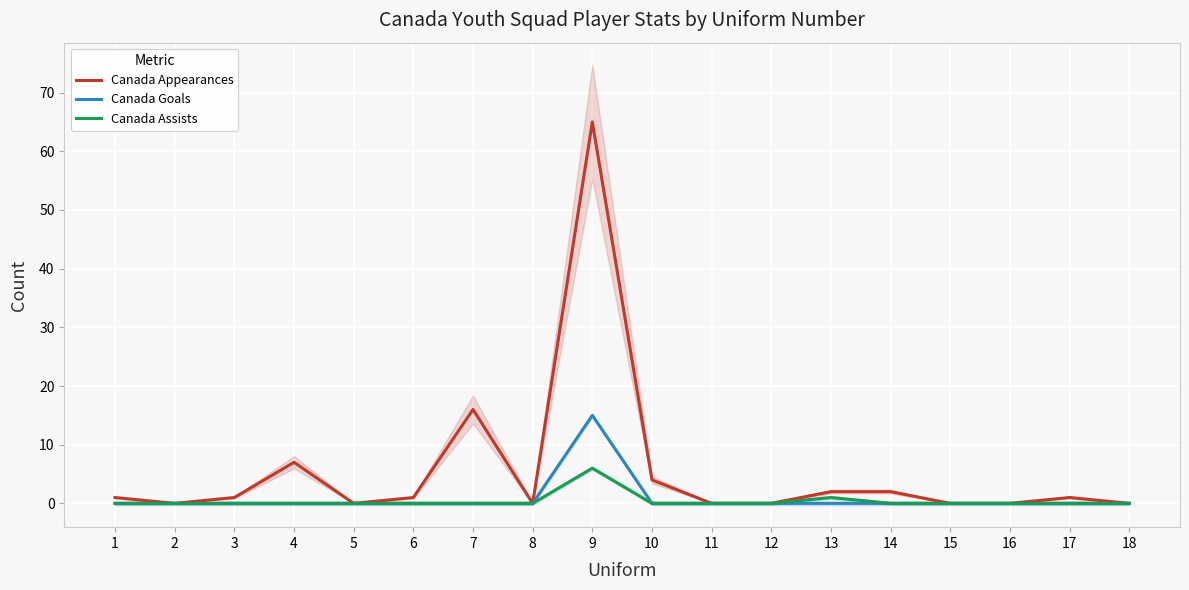

True or false: Canada Goals and Canada Assists intersect in this chart.

False